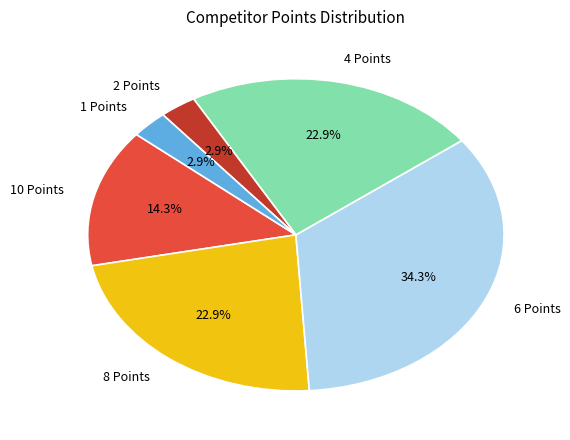

How much of the chart is everything except 2 Points?

97.1%